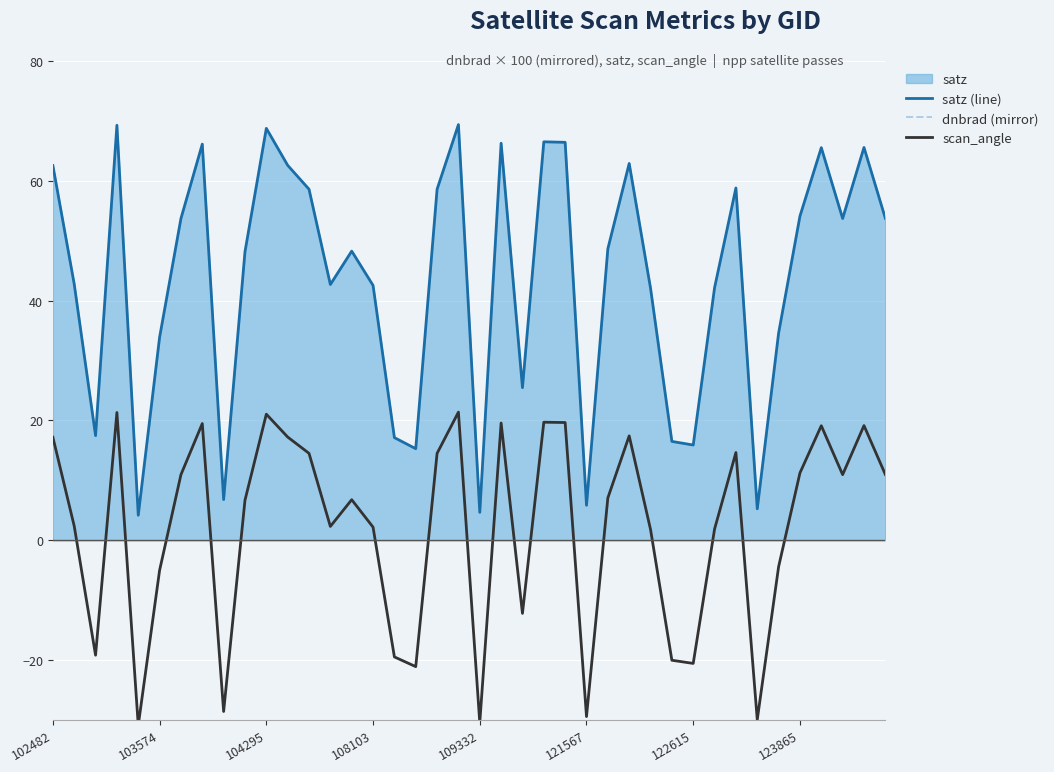

Rank the series at 34 from highest to lowest value.

satz (line), scan_angle, dnbrad (mirror)